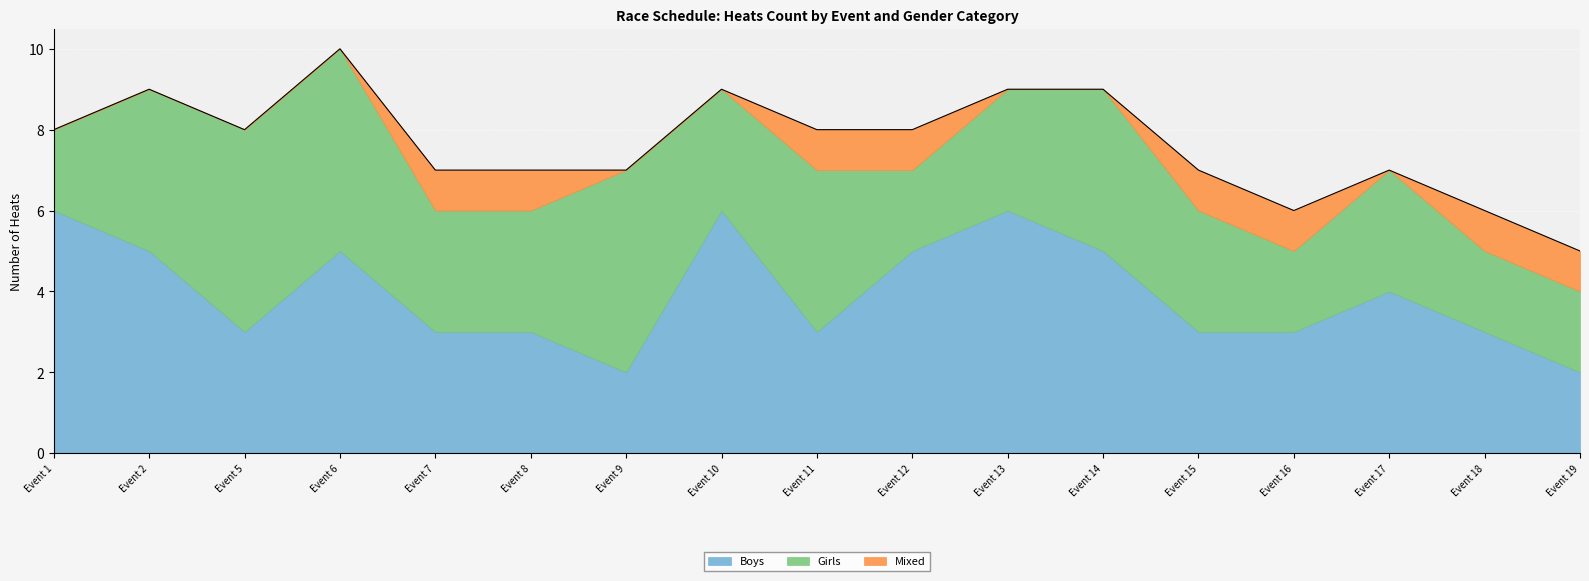

What is the spread (max minus min) of values at Event 10?

6